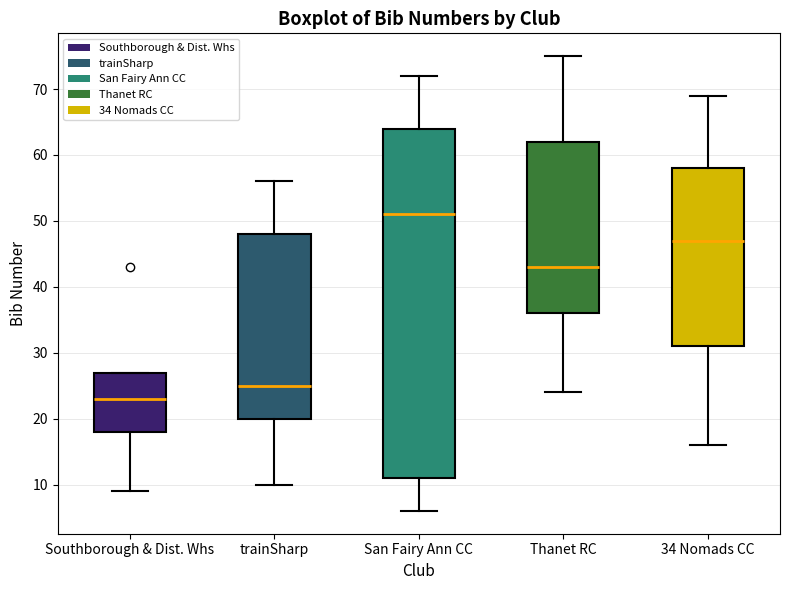

Reading left to right, transcribe this box plot: for each box, give where its median line is, the range the box spans, and where its two whiskers end, as read against the y-axis. The values are not printed on the chart, so give them approximately, as read against the axis.

Southborough & Dist. Whs: median 23, box 18 to 27, whiskers 9 to 27
trainSharp: median 25, box 20 to 48, whiskers 10 to 56
San Fairy Ann CC: median 51, box 11 to 64, whiskers 6 to 72
Thanet RC: median 43, box 36 to 62, whiskers 24 to 75
34 Nomads CC: median 47, box 31 to 58, whiskers 16 to 69